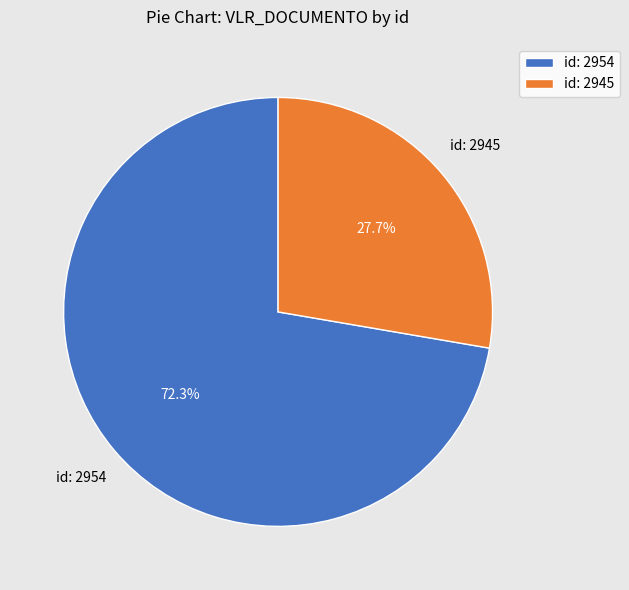

Which has a higher value, id: 2945 or id: 2954?

id: 2954